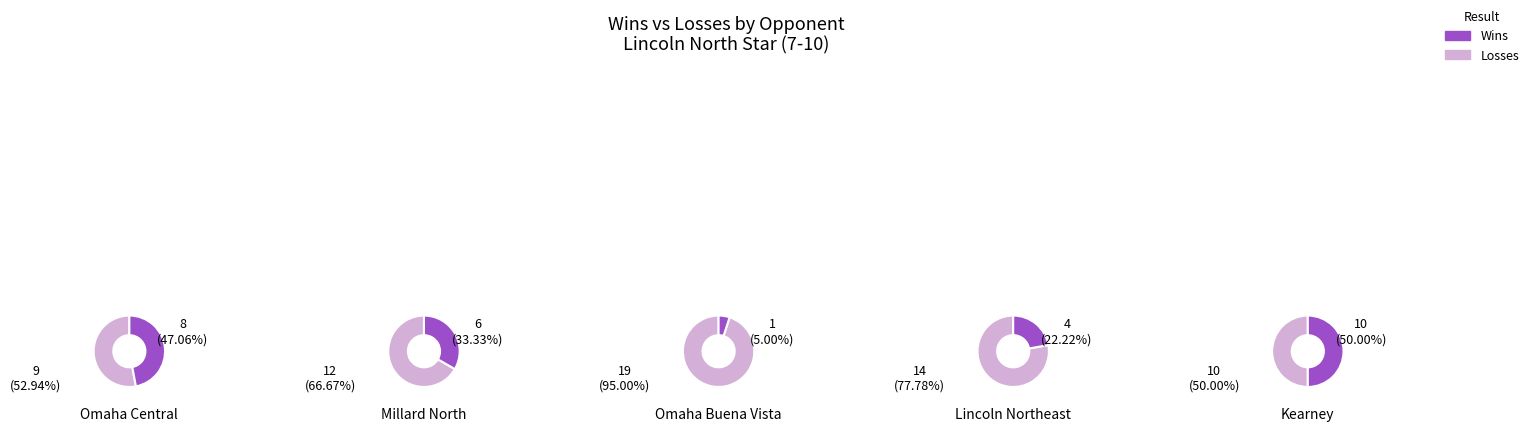

Does any single category account for the majority?

No